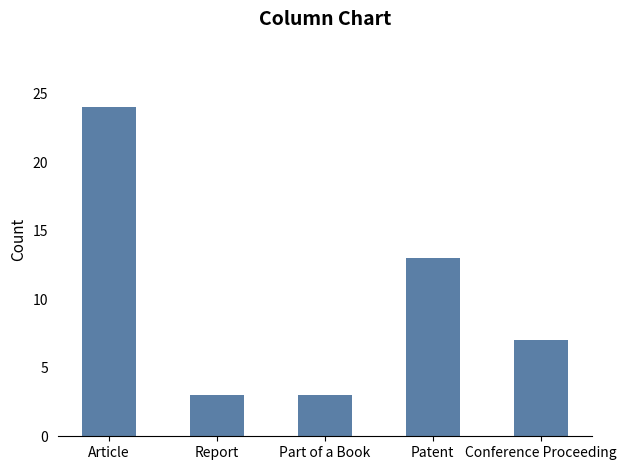

How many data points are less than 7?

2